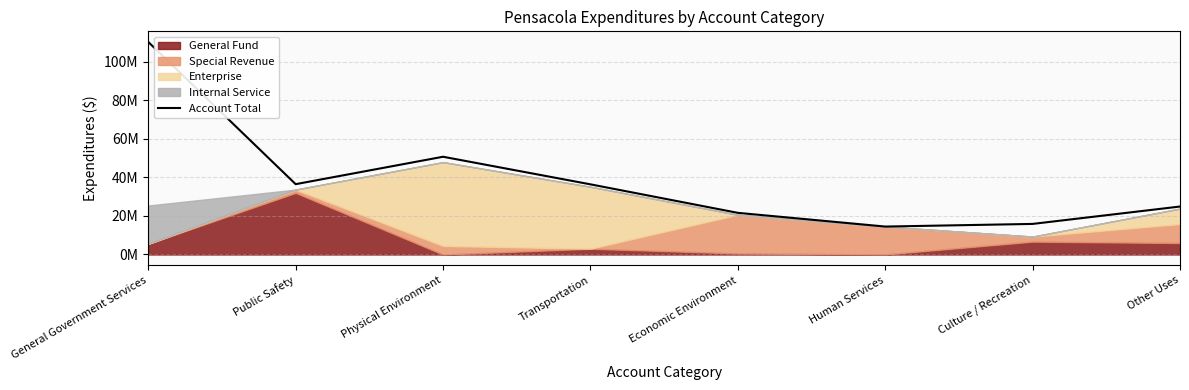

What is the smallest value displayed?

14492331